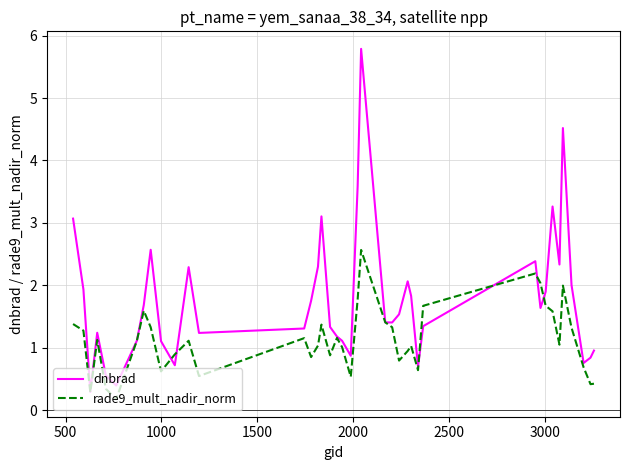

What is the minimum value for dnbrad?

0.3